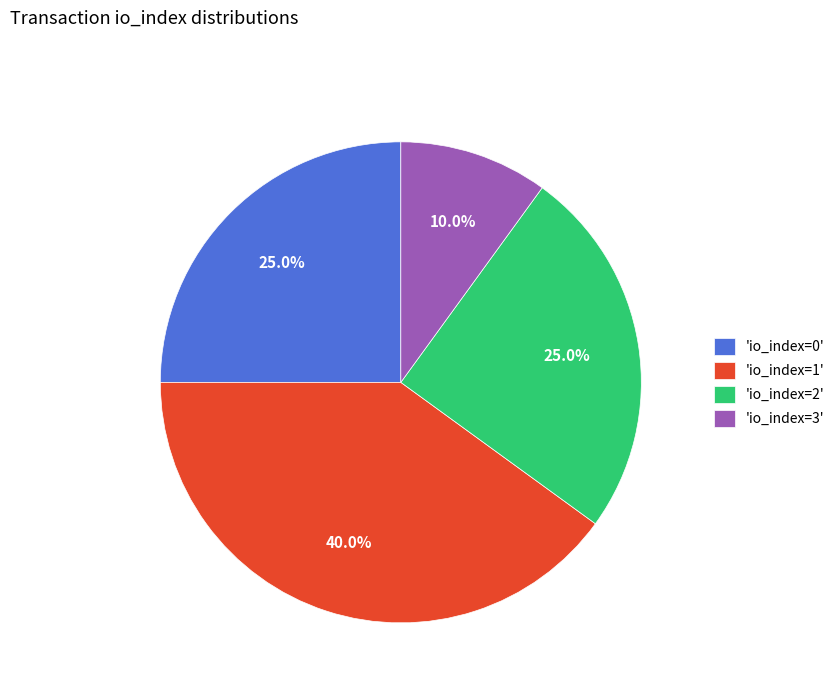

How many slices are in this pie chart?

4